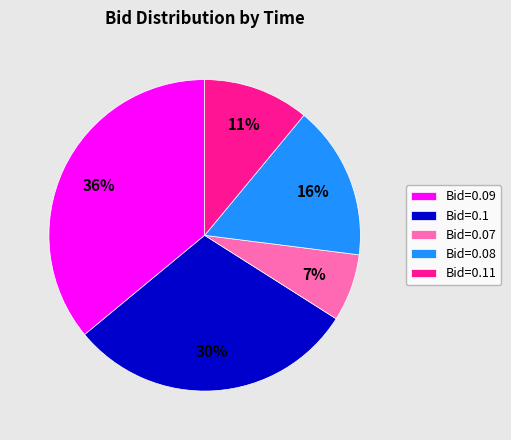

Which slice is the largest?

Bid=0.09